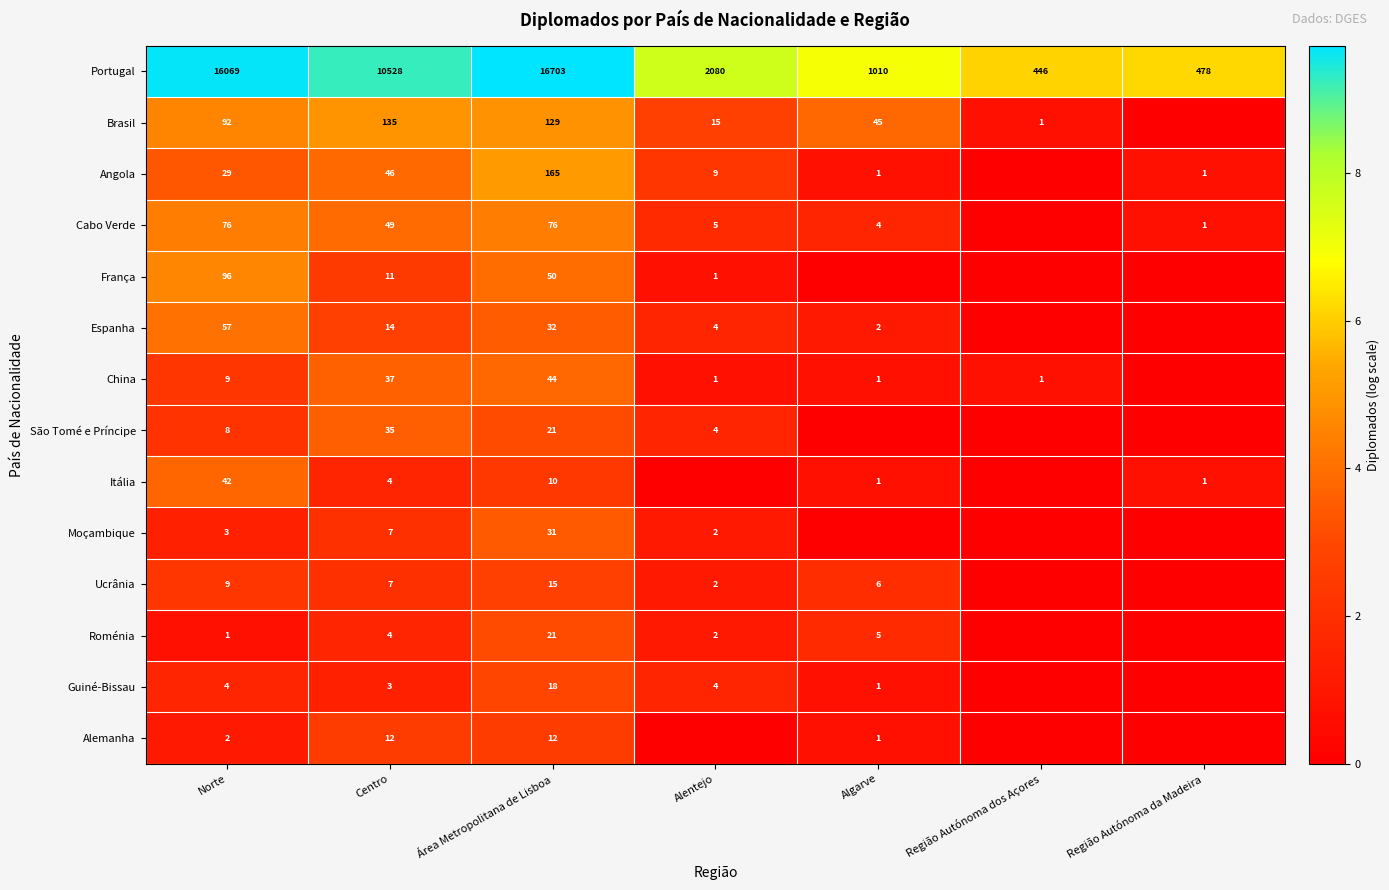

What is the average value of the Portugal series?

6759